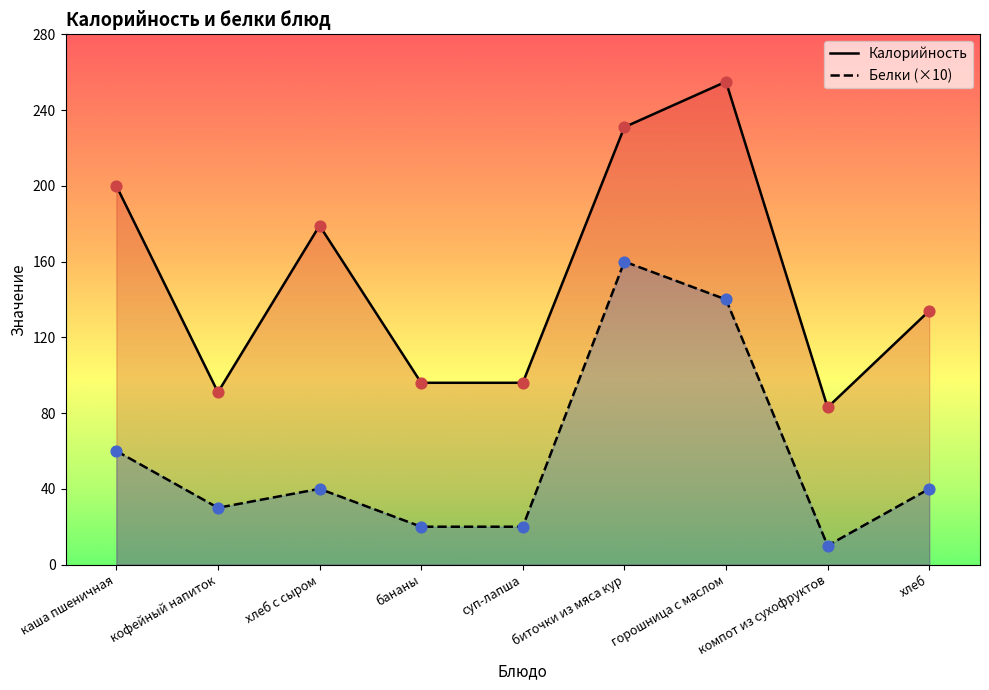

What is the total value across all series at горошница с маслом?

395